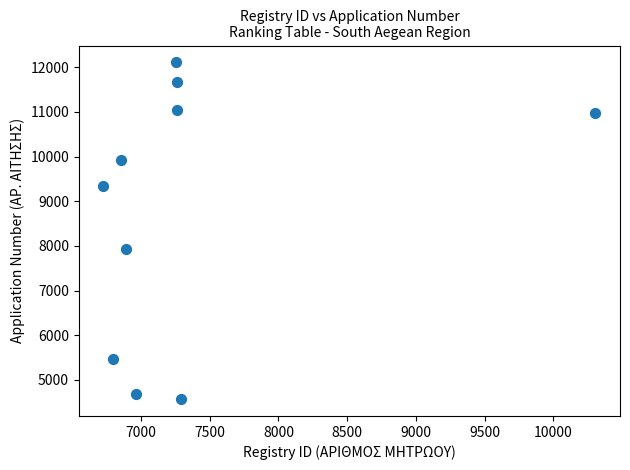

What Y value in the scatter plot is closest to 8340?

7929